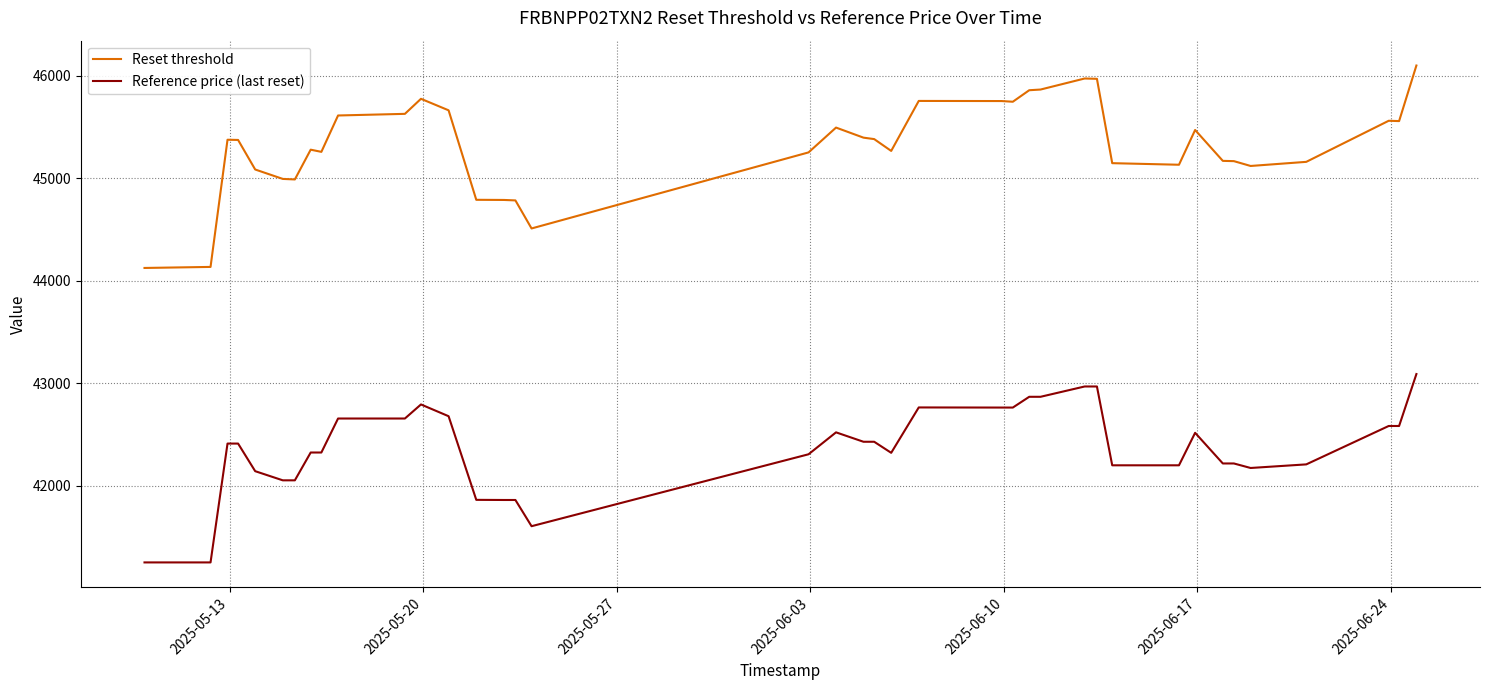

True or false: Reference price (last reset) and Reset threshold cross at least once.

False